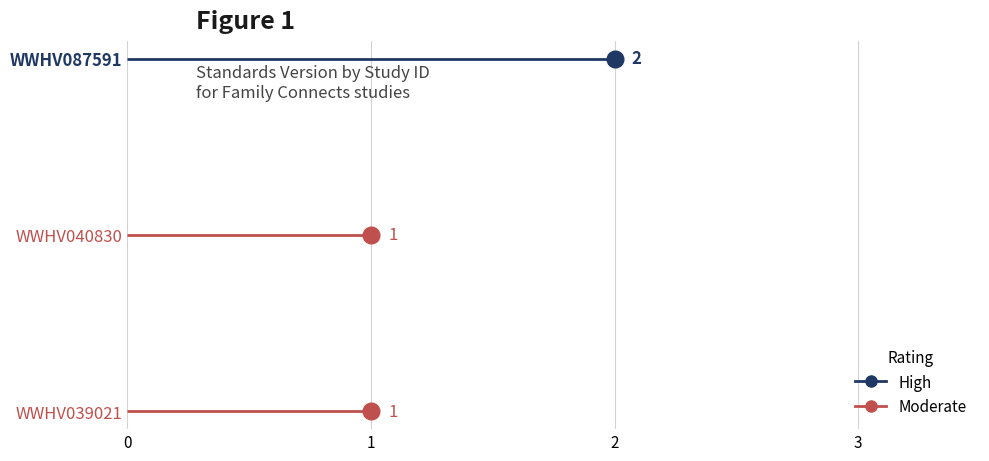

Reading right to left, what are all the values shown in this chart?

WWHV087591=2	WWHV040830=1	WWHV039021=1